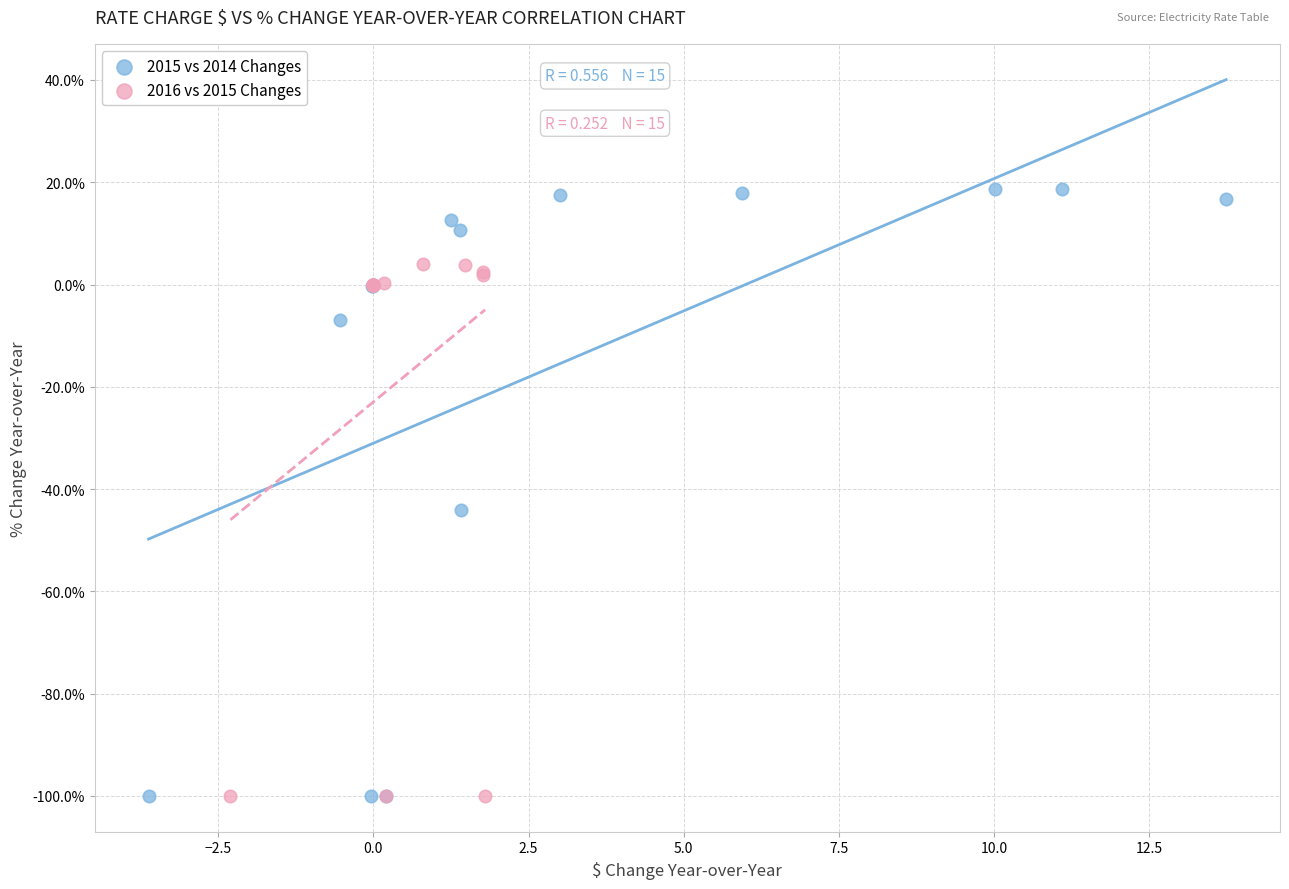

What are all the series names shown in the legend?

2015 vs 2014 Changes, 2016 vs 2015 Changes